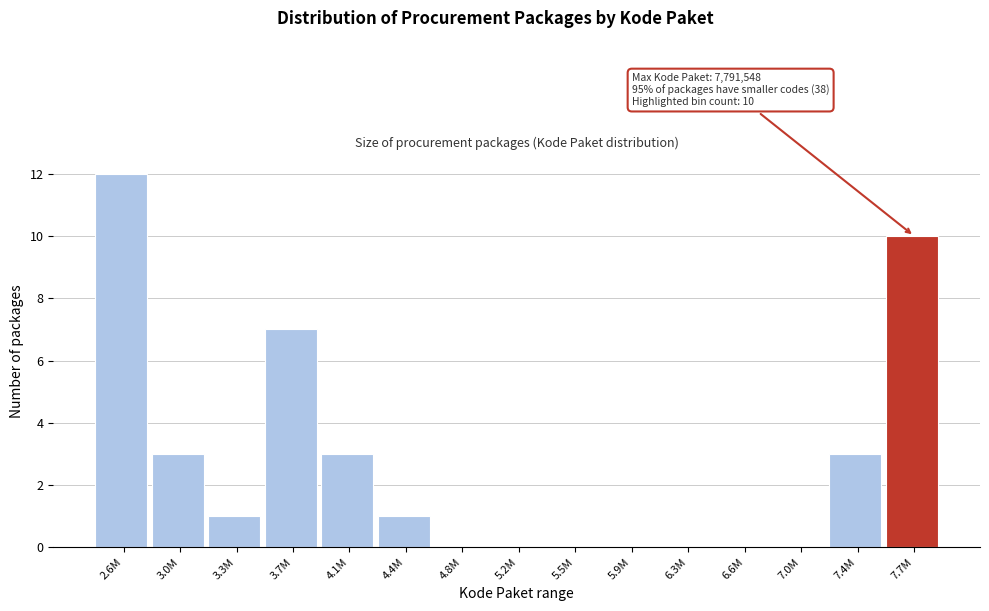

Reading left to right, list all the values displayed in this chart.

2.6M=12	3.0M=3	3.3M=1	3.7M=7	4.1M=3	4.4M=1	4.8M=0	5.2M=0	5.5M=0	5.9M=0	6.3M=0	6.6M=0	7.0M=0	7.4M=3	7.7M=10